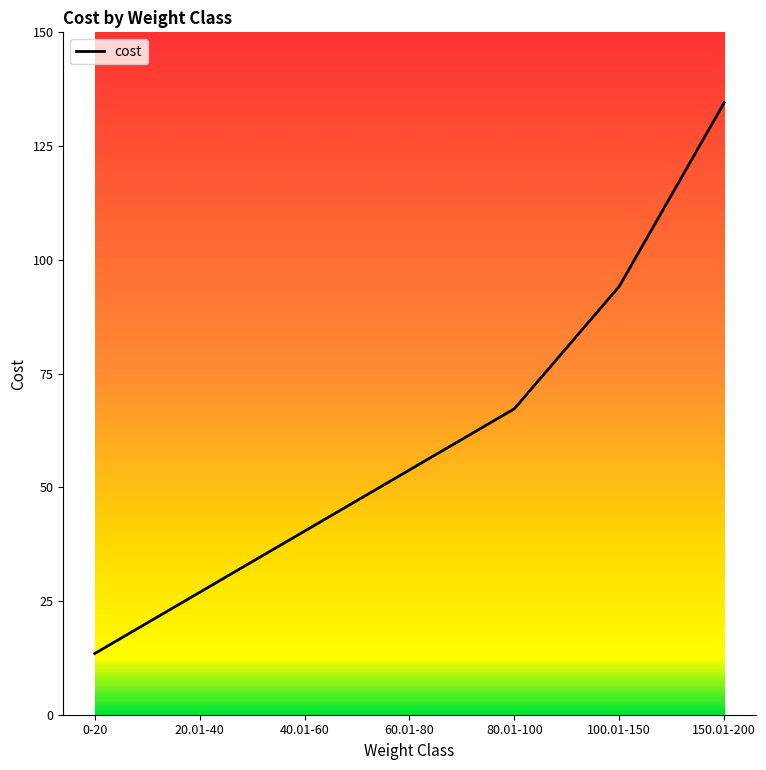

What position from the right is 100.01-150?

2